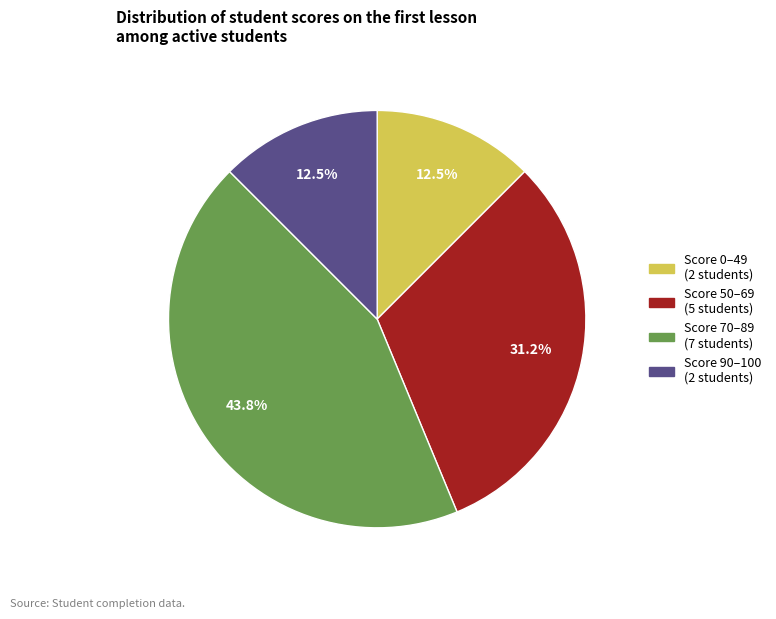

To the nearest percent, what is the difference between the largest and smallest slice percentages?

31%